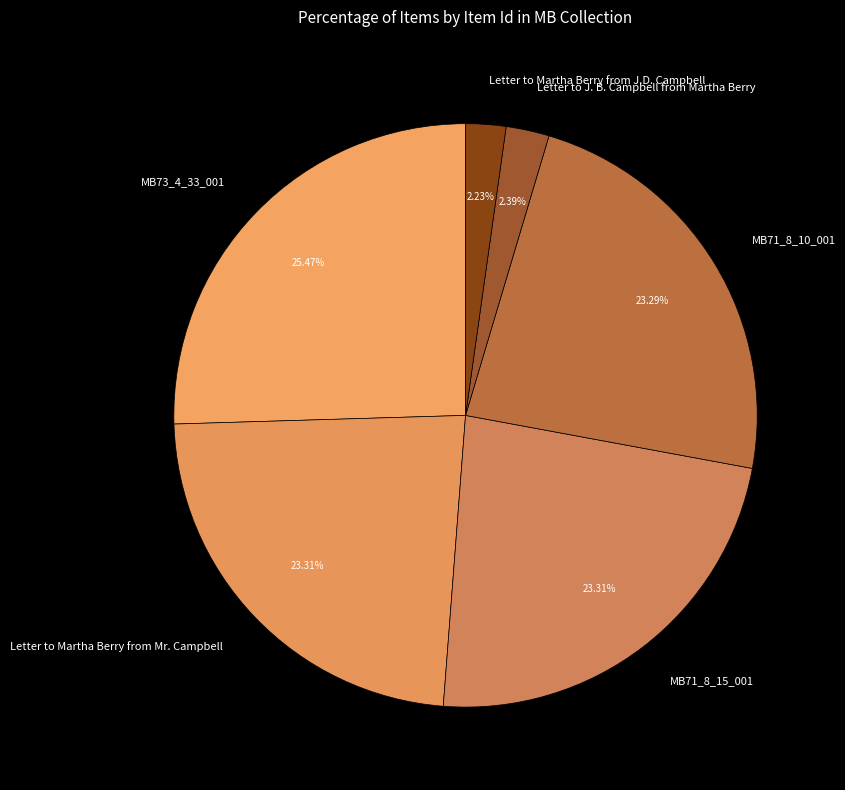

How many segments does this pie chart have?

6